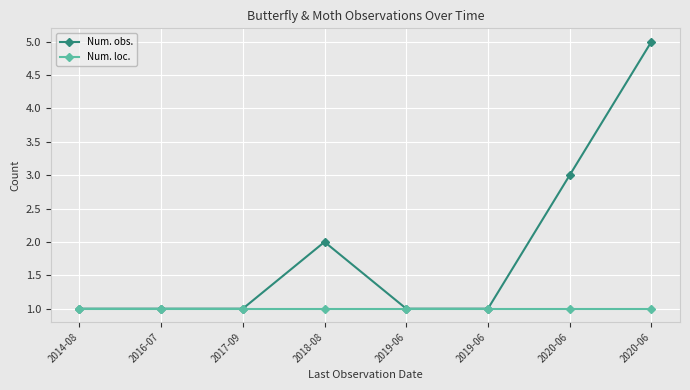

What are all the series names shown in the legend?

Num. obs., Num. loc.